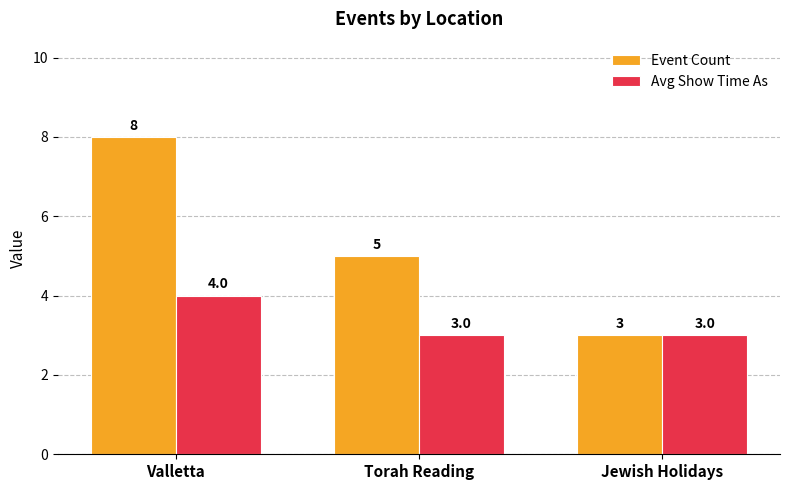

What is the average value of the Event Count series?

5